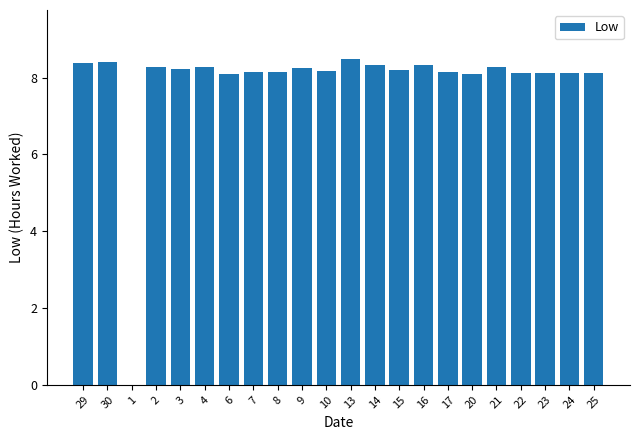

What is the difference between the values at 2 and 22?

0.1